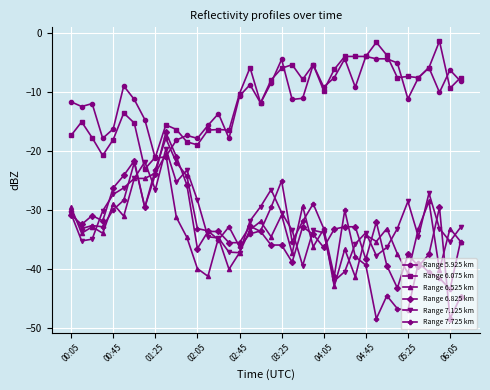

True or false: Range 7.125 km and Range 6.075 km intersect in this chart.

True